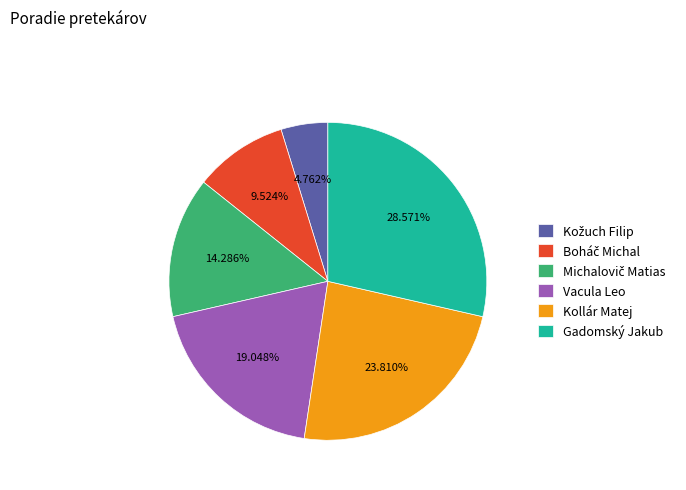

What is the largest slice in the pie chart?

Gadomský Jakub